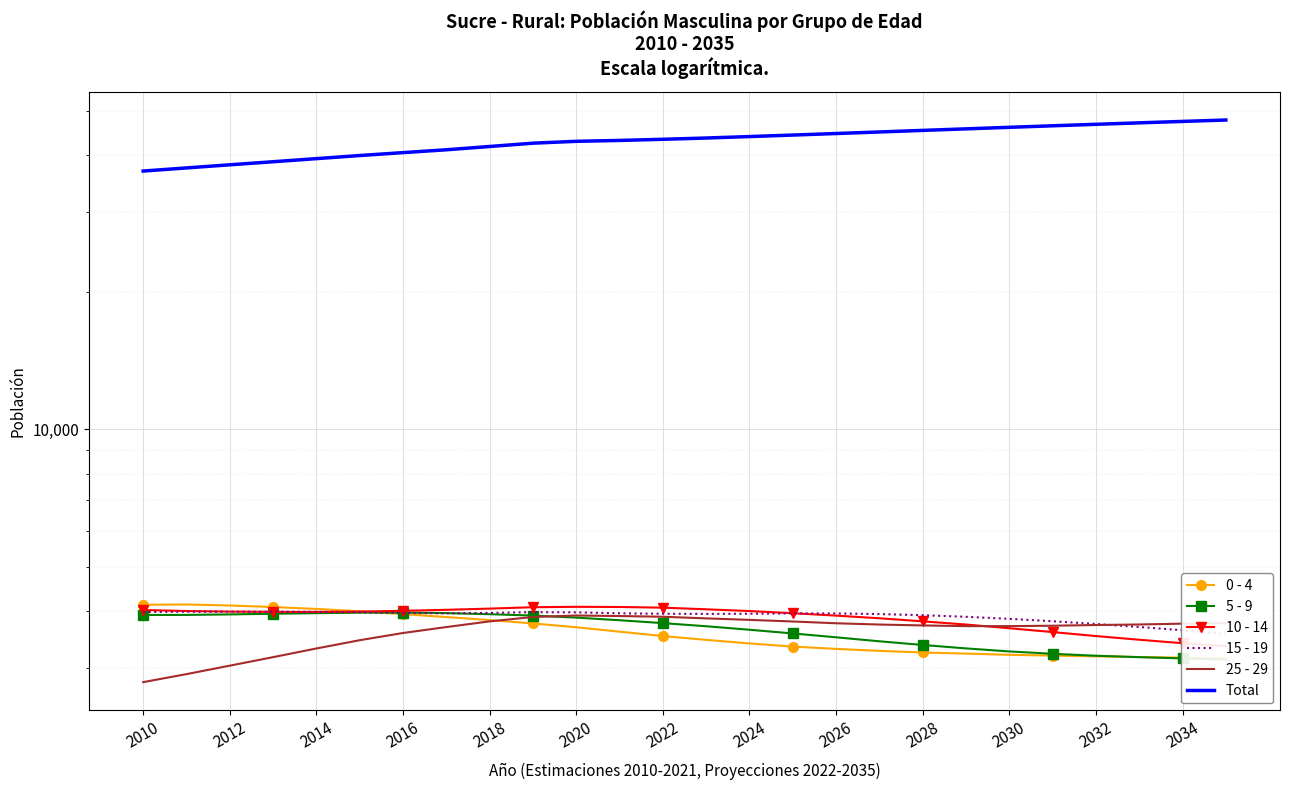

What is the difference between the second highest and minimum values in the 25 - 29 series?

1106